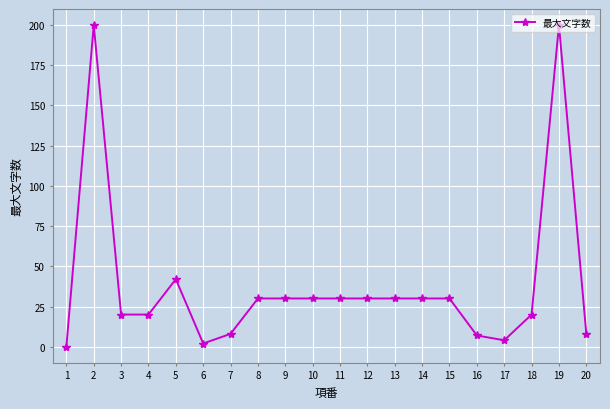

What is the greatest value displayed?

200